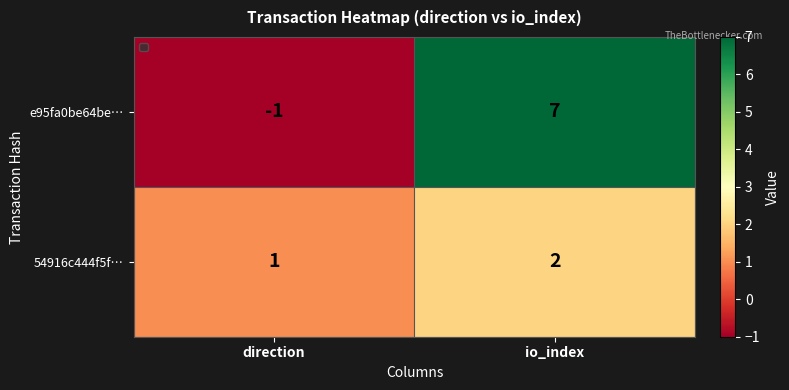

At which category is the sum across all series the highest?

io_index